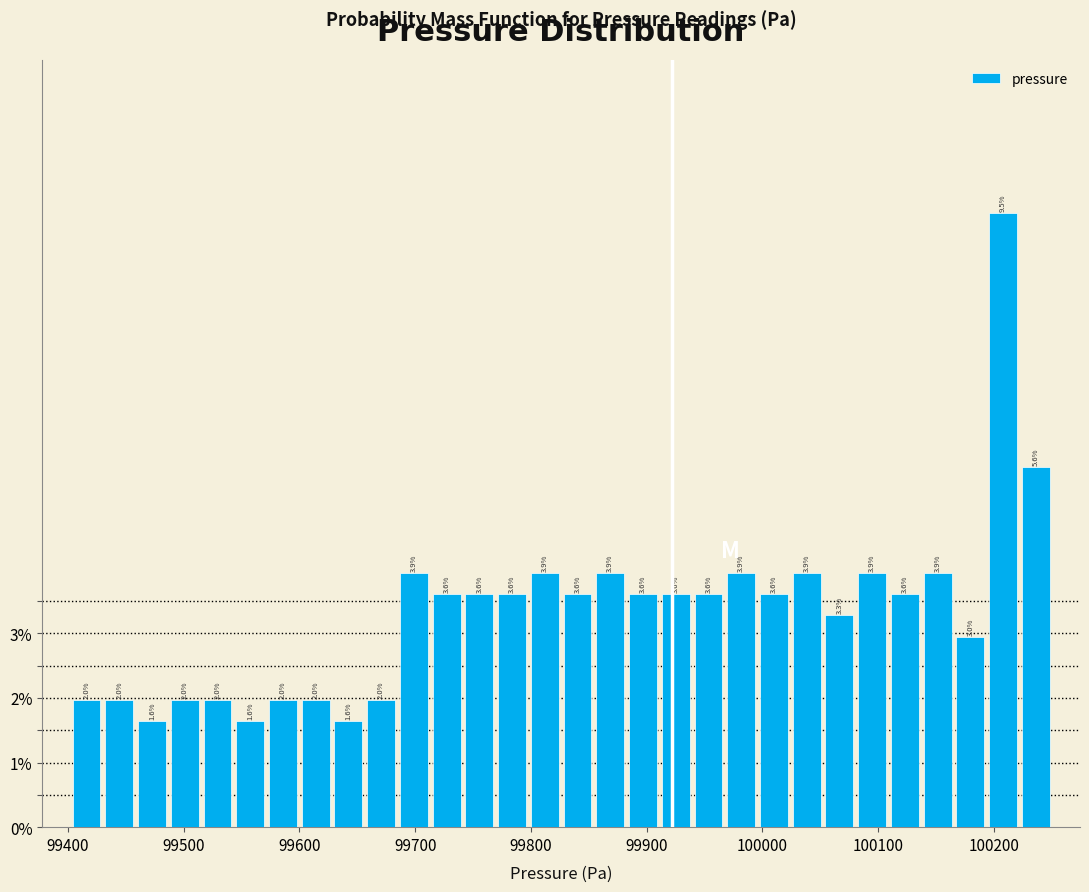

Read against the x-axis, roughly where is the centre of the tallest bar?

100210